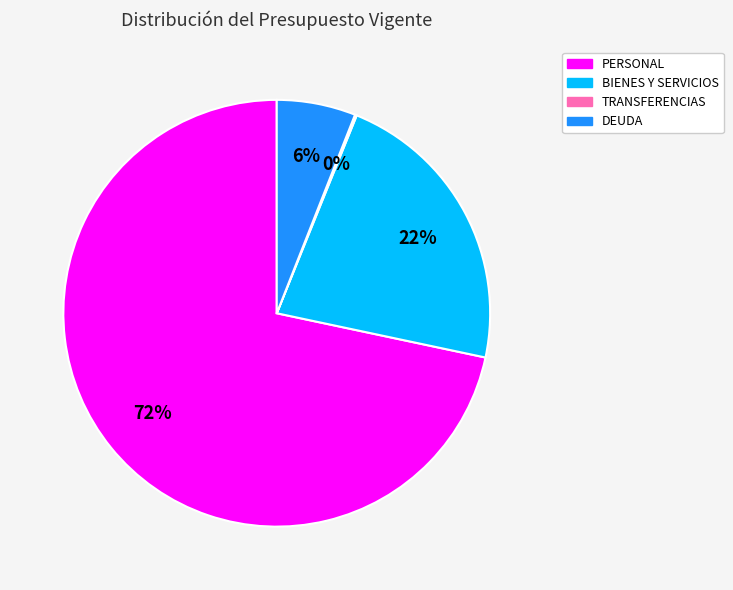

Is there a majority slice in this chart?

Yes